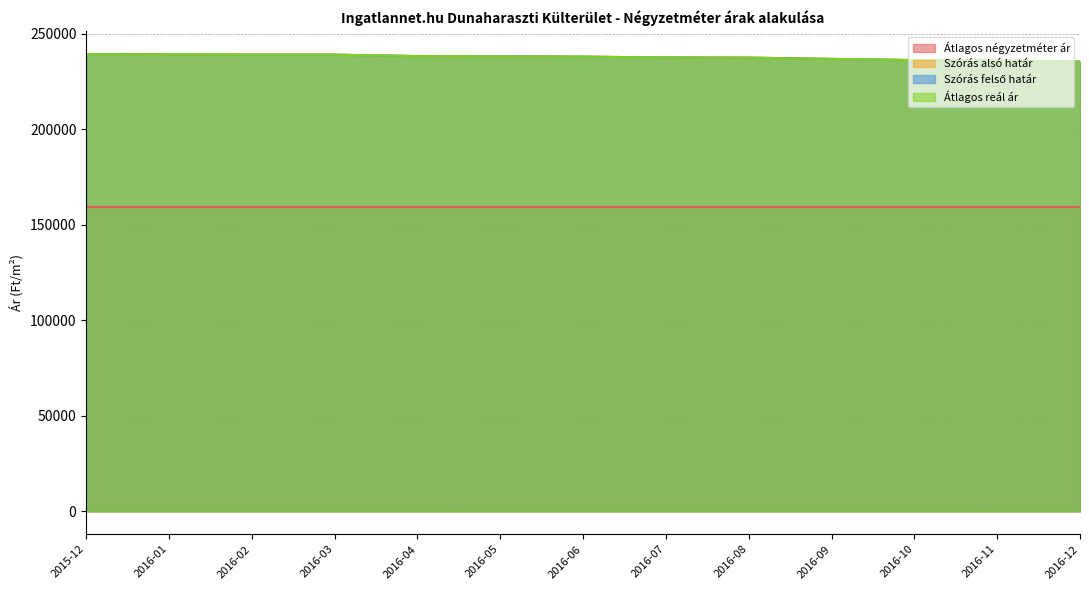

Between 2016-05 and 2016-08, which series saw the biggest shift?

Szórás alsó határ